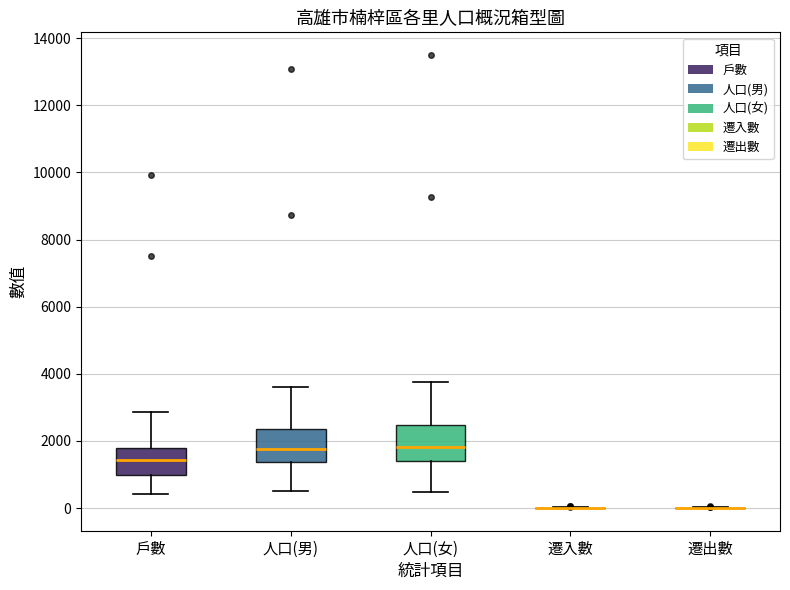

Reading left to right, read every box against the y-axis: the position of its median line, the range the box covers, and the ends of its whiskers. The values are not printed on the chart, so give them approximately, as read against the axis.

戶數: median 1400, box 1000 to 1800, whiskers 400 to 2800
人口(男): median 1800, box 1400 to 2400, whiskers 600 to 3600
人口(女): median 1800, box 1400 to 2400, whiskers 400 to 3800
遷入數: box collapsed to a line at 0, whiskers 0 to 0
遷出數: box collapsed to a line at 0, whiskers 0 to 0